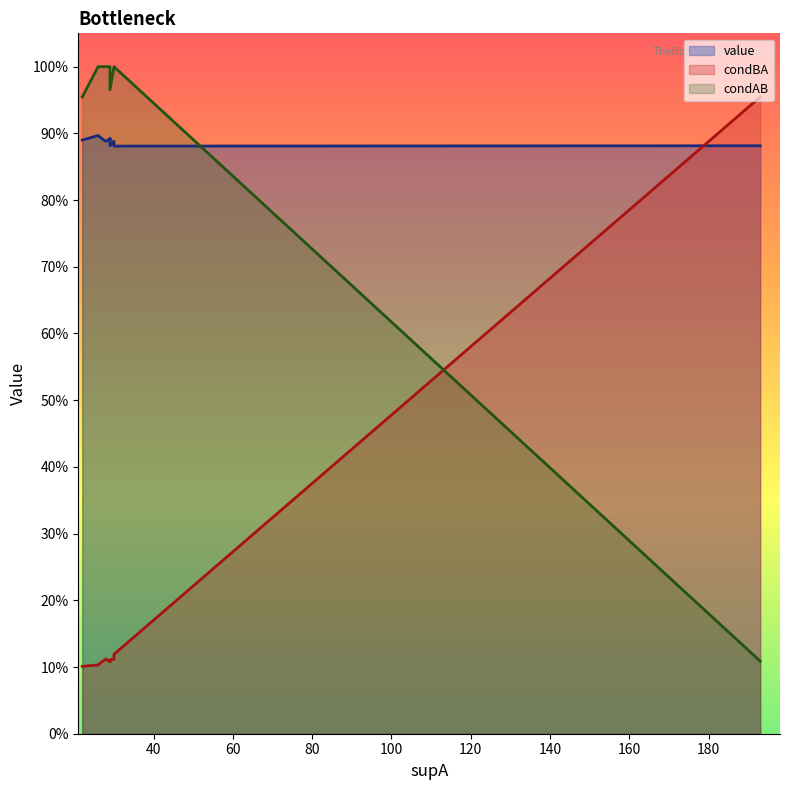

Between which two adjacent categories do condBA and condAB first intersect?

30 and 193